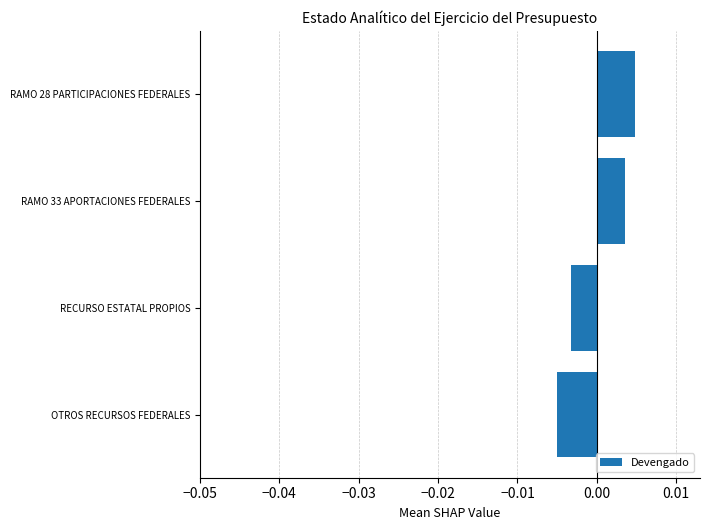

Which has a higher value, OTROS RECURSOS FEDERALES or RECURSO ESTATAL PROPIOS?

RECURSO ESTATAL PROPIOS